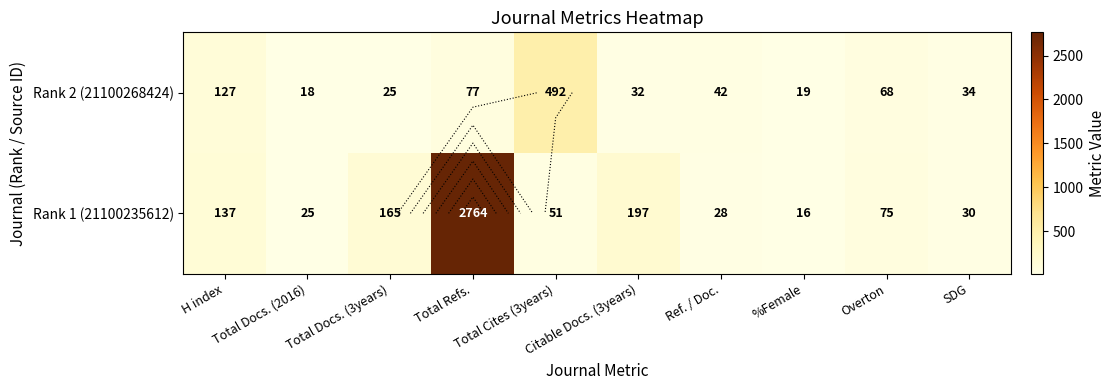

What is the approximate value of Rank 1 (21100235612) at Total Cites (3years)?

51